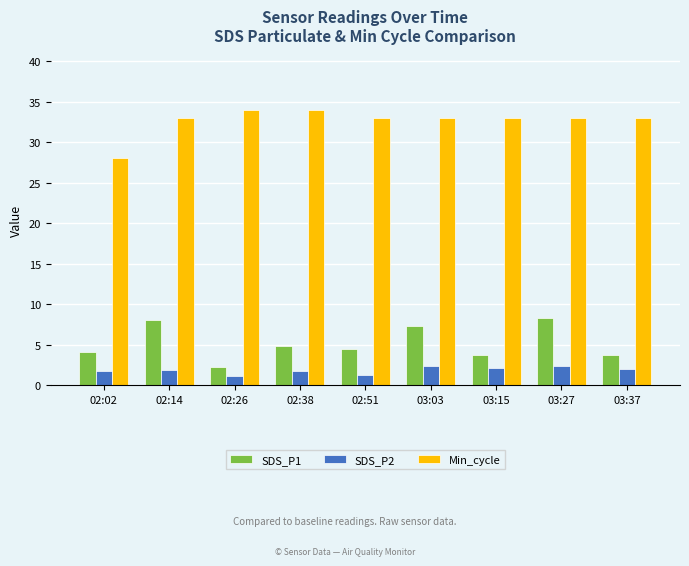

What is the maximum value shown in the chart?

34.0